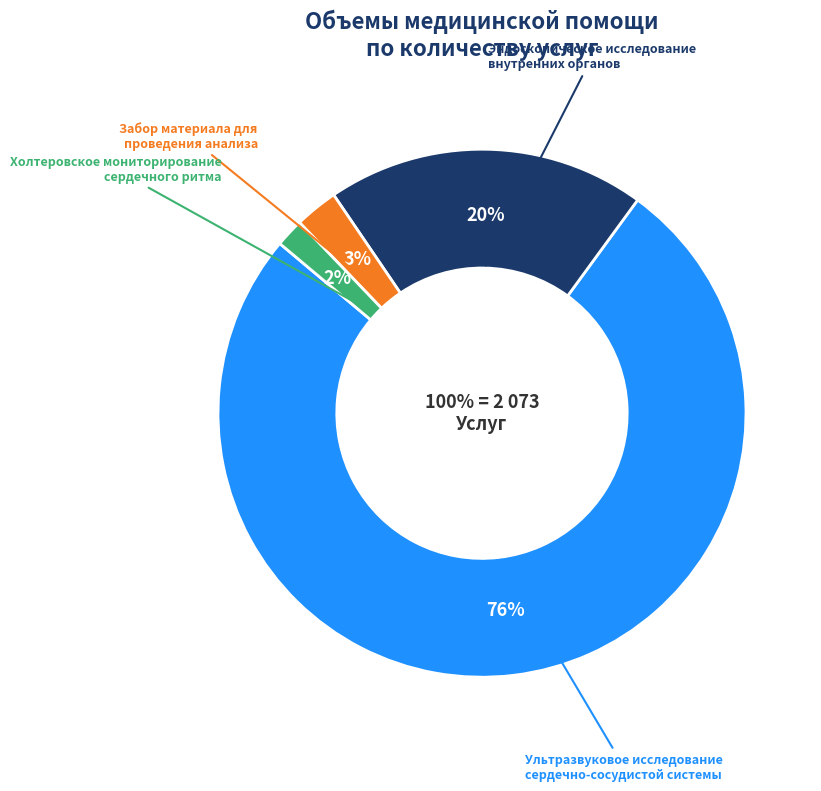

Does any single category account for the majority?

Yes